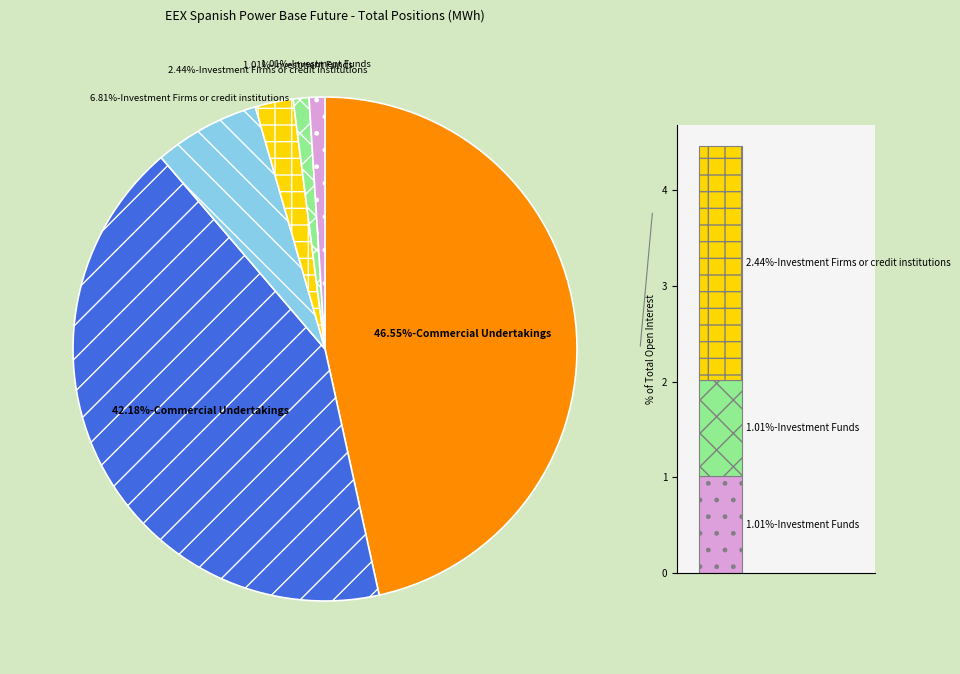

How many segments does this pie chart have?

6